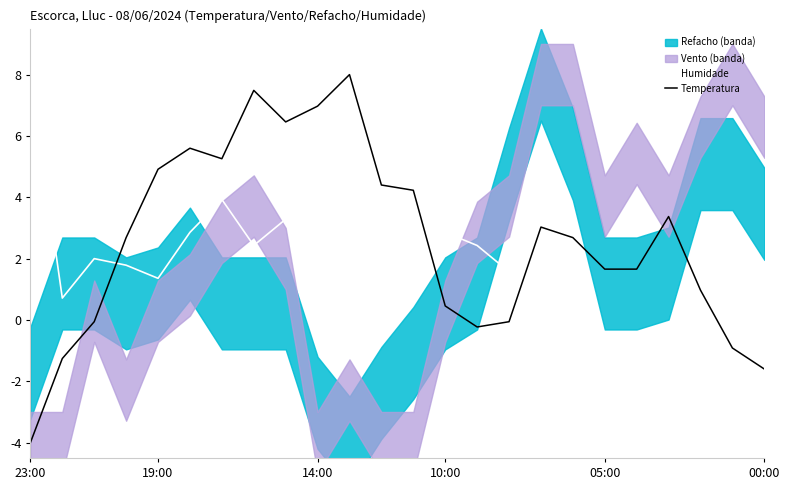

After their last crossing, which series has the higher values: Humidade or Temperatura?

Humidade